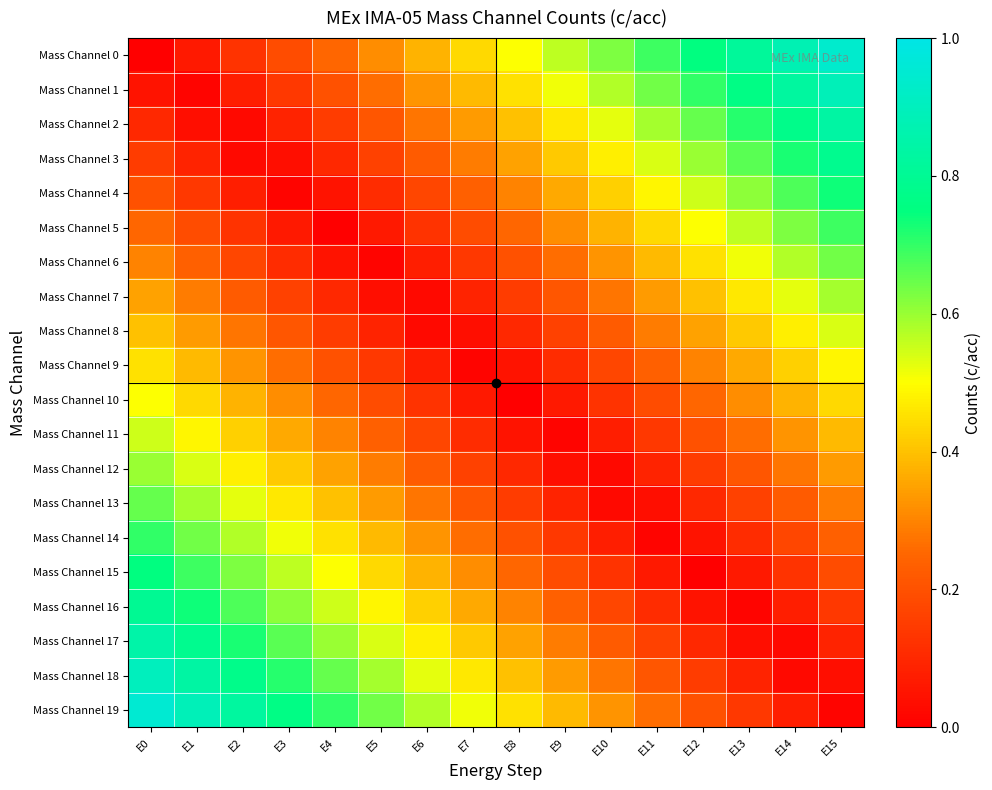

Reading left to right, extract all data points from this chart.

Mass Channel 0: E0=0.0	E1=0.1	E2=0.1	E3=0.2	E4=0.2	E5=0.3	E6=0.4	E7=0.4	E8=0.5	E9=0.6	E10=0.6	E11=0.7	E12=0.8	E13=0.8	E14=0.9	E15=0.9
Mass Channel 1: E0=0.1	E1=0.0	E2=0.1	E3=0.1	E4=0.2	E5=0.3	E6=0.3	E7=0.4	E8=0.5	E9=0.5	E10=0.6	E11=0.6	E12=0.7	E13=0.8	E14=0.8	E15=0.9
Mass Channel 2: E0=0.1	E1=0.0	E2=0.0	E3=0.1	E4=0.1	E5=0.2	E6=0.3	E7=0.3	E8=0.4	E9=0.5	E10=0.5	E11=0.6	E12=0.7	E13=0.7	E14=0.8	E15=0.8
Mass Channel 3: E0=0.1	E1=0.1	E2=0.0	E3=0.0	E4=0.1	E5=0.2	E6=0.2	E7=0.3	E8=0.3	E9=0.4	E10=0.5	E11=0.5	E12=0.6	E13=0.7	E14=0.7	E15=0.8
Mass Channel 4: E0=0.2	E1=0.1	E2=0.1	E3=0.0	E4=0.0	E5=0.1	E6=0.2	E7=0.2	E8=0.3	E9=0.4	E10=0.4	E11=0.5	E12=0.6	E13=0.6	E14=0.7	E15=0.7
Mass Channel 5: E0=0.2	E1=0.2	E2=0.1	E3=0.1	E4=0.0	E5=0.1	E6=0.1	E7=0.2	E8=0.2	E9=0.3	E10=0.4	E11=0.4	E12=0.5	E13=0.6	E14=0.6	E15=0.7
Mass Channel 6: E0=0.3	E1=0.2	E2=0.2	E3=0.1	E4=0.0	E5=0.0	E6=0.1	E7=0.1	E8=0.2	E9=0.3	E10=0.3	E11=0.4	E12=0.5	E13=0.5	E14=0.6	E15=0.6
Mass Channel 7: E0=0.3	E1=0.3	E2=0.2	E3=0.2	E4=0.1	E5=0.0	E6=0.0	E7=0.1	E8=0.2	E9=0.2	E10=0.3	E11=0.3	E12=0.4	E13=0.5	E14=0.5	E15=0.6
Mass Channel 8: E0=0.4	E1=0.3	E2=0.3	E3=0.2	E4=0.2	E5=0.1	E6=0.0	E7=0.0	E8=0.1	E9=0.2	E10=0.2	E11=0.3	E12=0.3	E13=0.4	E14=0.5	E15=0.5
Mass Channel 9: E0=0.5	E1=0.4	E2=0.3	E3=0.3	E4=0.2	E5=0.1	E6=0.1	E7=0.0	E8=0.0	E9=0.1	E10=0.2	E11=0.2	E12=0.3	E13=0.4	E14=0.4	E15=0.5
Mass Channel 10: E0=0.5	E1=0.4	E2=0.4	E3=0.3	E4=0.2	E5=0.2	E6=0.1	E7=0.1	E8=0.0	E9=0.1	E10=0.1	E11=0.2	E12=0.2	E13=0.3	E14=0.4	E15=0.4
Mass Channel 11: E0=0.6	E1=0.5	E2=0.4	E3=0.4	E4=0.3	E5=0.2	E6=0.2	E7=0.1	E8=0.1	E9=0.0	E10=0.1	E11=0.1	E12=0.2	E13=0.3	E14=0.3	E15=0.4
Mass Channel 12: E0=0.6	E1=0.5	E2=0.5	E3=0.4	E4=0.3	E5=0.3	E6=0.2	E7=0.2	E8=0.1	E9=0.0	E10=0.0	E11=0.1	E12=0.2	E13=0.2	E14=0.3	E15=0.3
Mass Channel 13: E0=0.7	E1=0.6	E2=0.5	E3=0.5	E4=0.4	E5=0.3	E6=0.3	E7=0.2	E8=0.2	E9=0.1	E10=0.0	E11=0.0	E12=0.1	E13=0.2	E14=0.2	E15=0.3
Mass Channel 14: E0=0.7	E1=0.6	E2=0.6	E3=0.5	E4=0.4	E5=0.4	E6=0.3	E7=0.3	E8=0.2	E9=0.1	E10=0.1	E11=0.0	E12=0.1	E13=0.1	E14=0.2	E15=0.2
Mass Channel 15: E0=0.8	E1=0.7	E2=0.6	E3=0.6	E4=0.5	E5=0.4	E6=0.4	E7=0.3	E8=0.2	E9=0.2	E10=0.1	E11=0.1	E12=0.0	E13=0.1	E14=0.1	E15=0.2
Mass Channel 16: E0=0.8	E1=0.7	E2=0.7	E3=0.6	E4=0.6	E5=0.5	E6=0.4	E7=0.4	E8=0.3	E9=0.2	E10=0.2	E11=0.1	E12=0.1	E13=0.0	E14=0.1	E15=0.1
Mass Channel 17: E0=0.8	E1=0.8	E2=0.7	E3=0.7	E4=0.6	E5=0.5	E6=0.5	E7=0.4	E8=0.3	E9=0.3	E10=0.2	E11=0.2	E12=0.1	E13=0.0	E14=0.0	E15=0.1
Mass Channel 18: E0=0.9	E1=0.8	E2=0.8	E3=0.7	E4=0.7	E5=0.6	E6=0.5	E7=0.5	E8=0.4	E9=0.3	E10=0.3	E11=0.2	E12=0.2	E13=0.1	E14=0.0	E15=0.0
Mass Channel 19: E0=0.9	E1=0.9	E2=0.8	E3=0.8	E4=0.7	E5=0.6	E6=0.6	E7=0.5	E8=0.4	E9=0.4	E10=0.3	E11=0.3	E12=0.2	E13=0.1	E14=0.1	E15=0.0